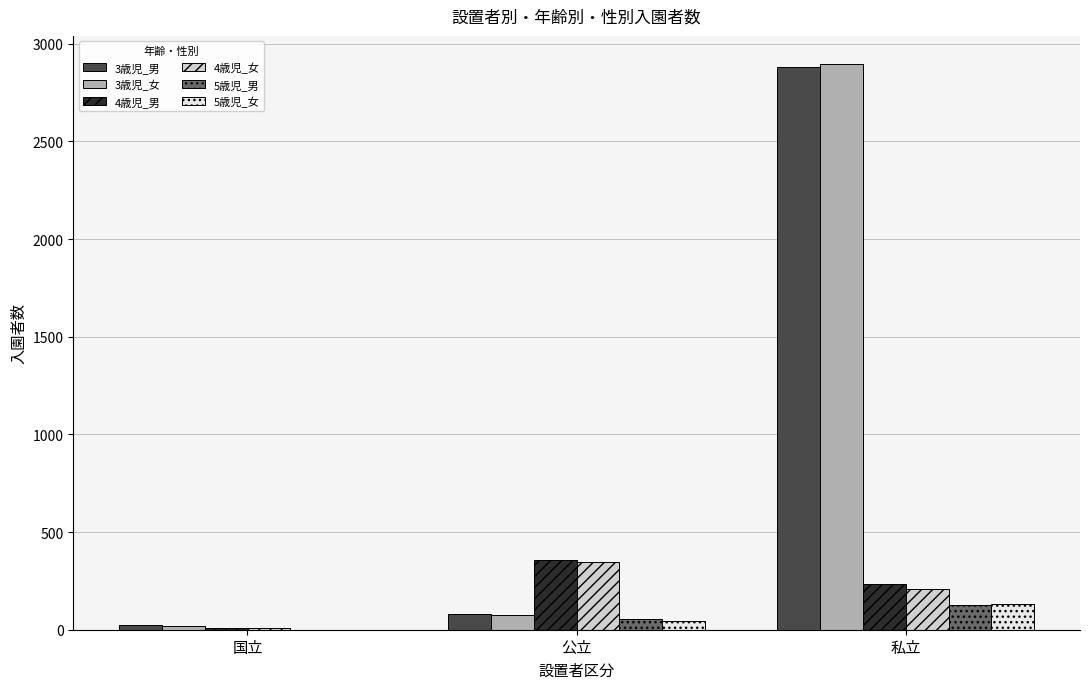

At which category is the sum across all series the highest?

私立